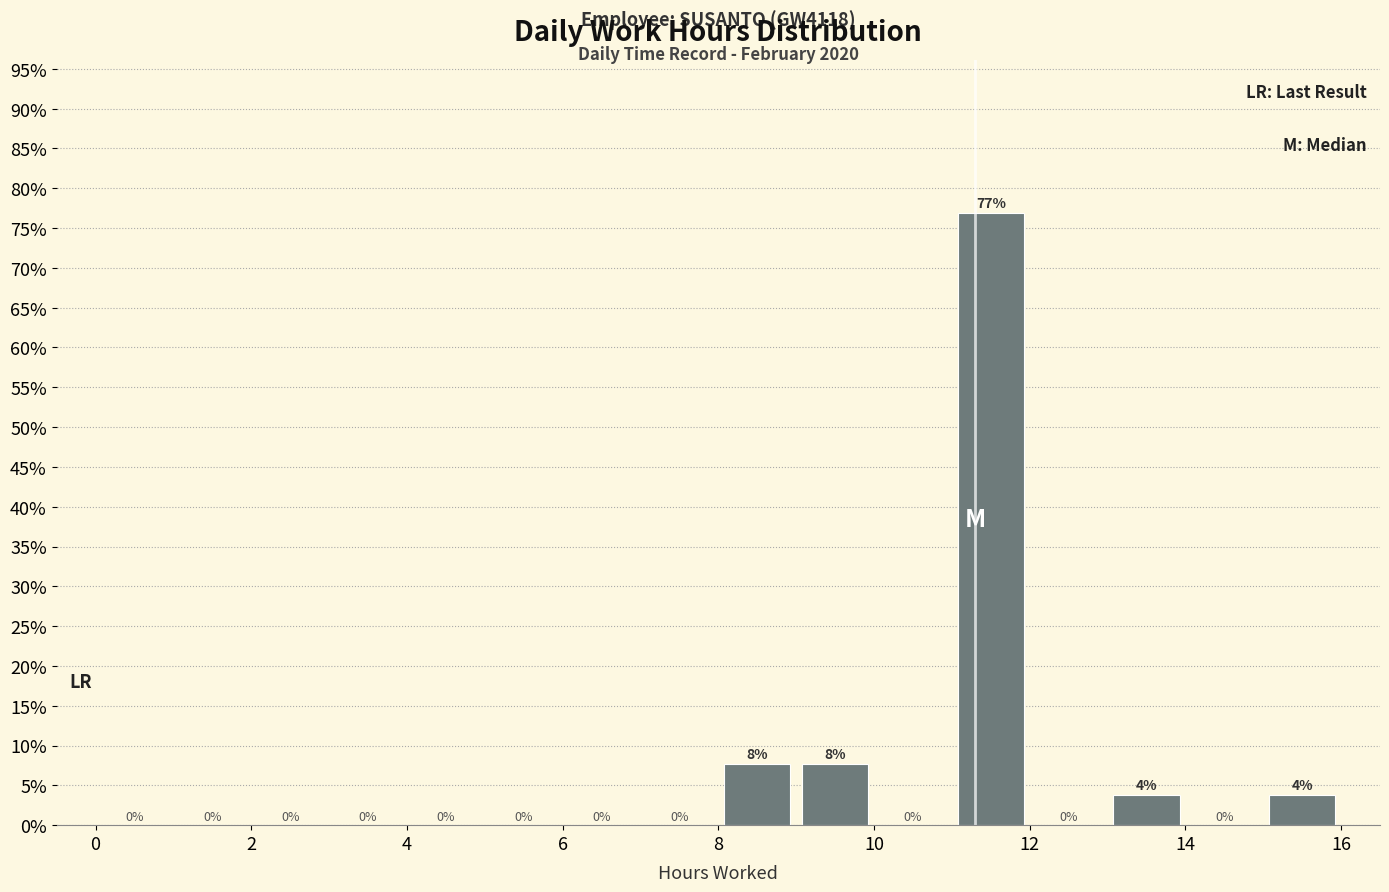

Which range on the x-axis has the tallest bar?

11 to 12